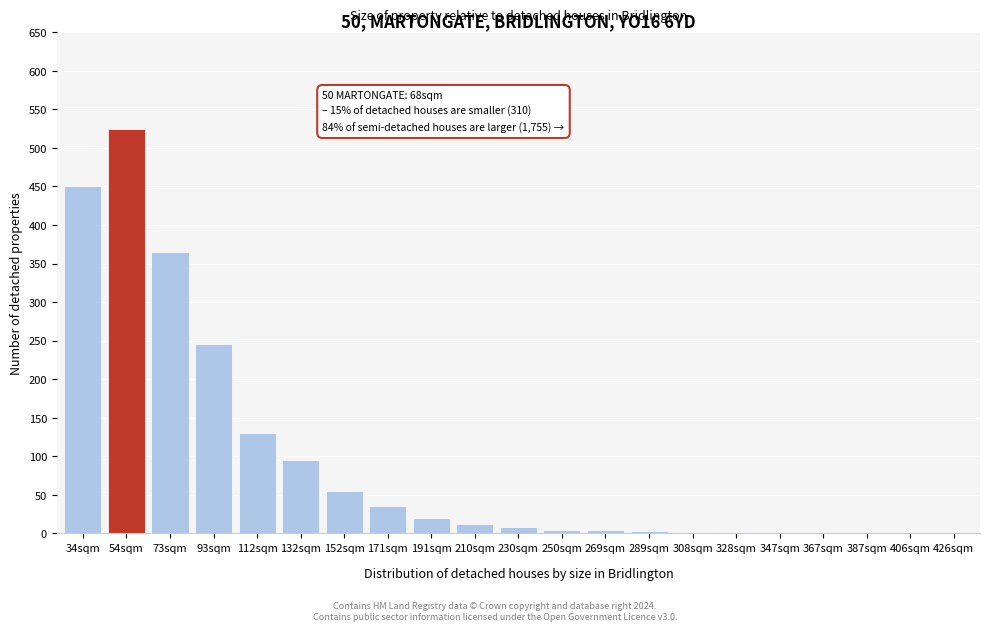

What is the ratio of the value at 112sqm to the value at 34sqm?

0.3